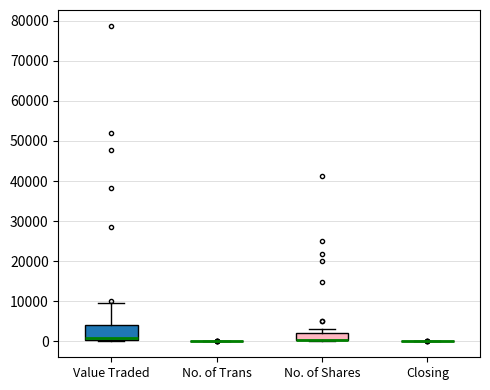

Reading left to right, read every box against the y-axis: the position of its median line, the range the box covers, and the ends of its whiskers. The values are not printed on the chart, so give them approximately, as read against the axis.

Value Traded: median 1000, box 0 to 4000, whiskers 0 (just below the box's lower edge) to 10000
No. of Trans: box collapsed to a line at 0, whiskers 0 to 0
No. of Shares: median 0 (drawn on the box's lower edge), box 0 to 2000, whiskers 0 to 3000
Closing: box collapsed to a line at 0, whiskers 0 to 0